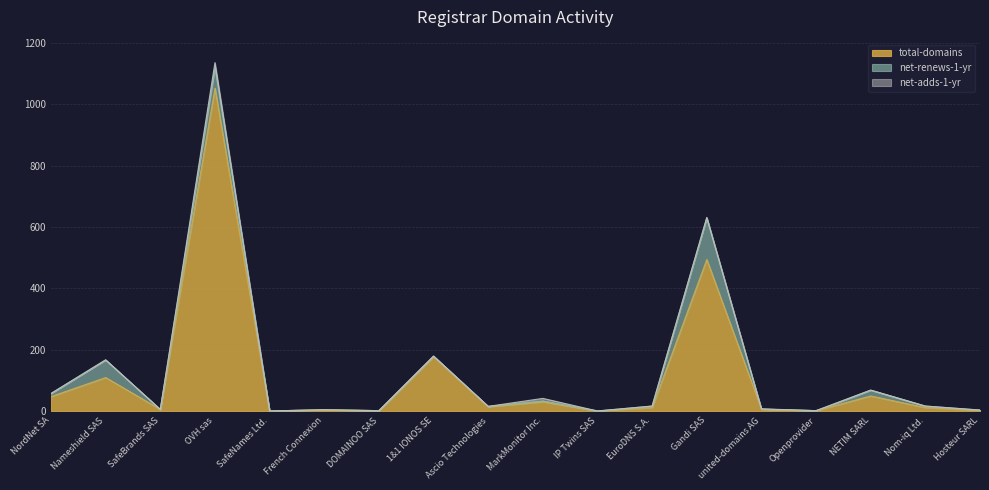

At how many categories does at least one series exceed 937?

1